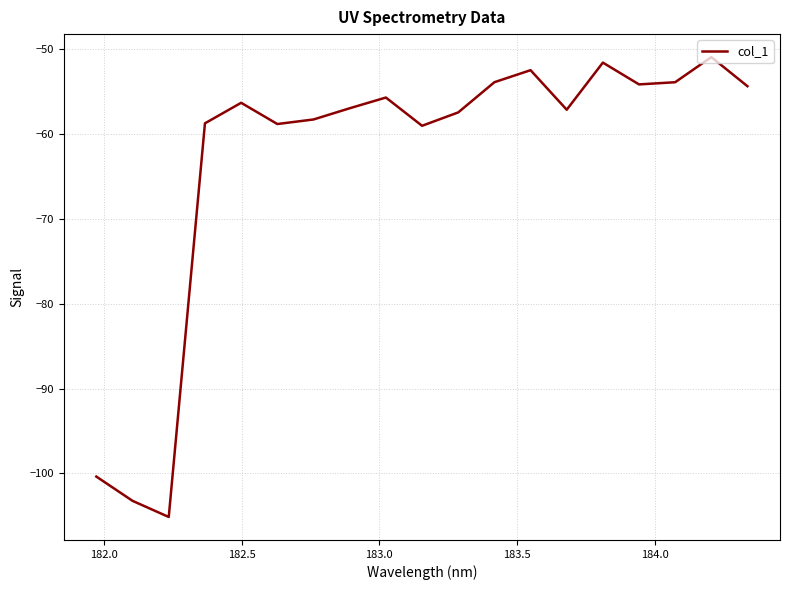

What is the minimum value shown in the chart?

-105.1